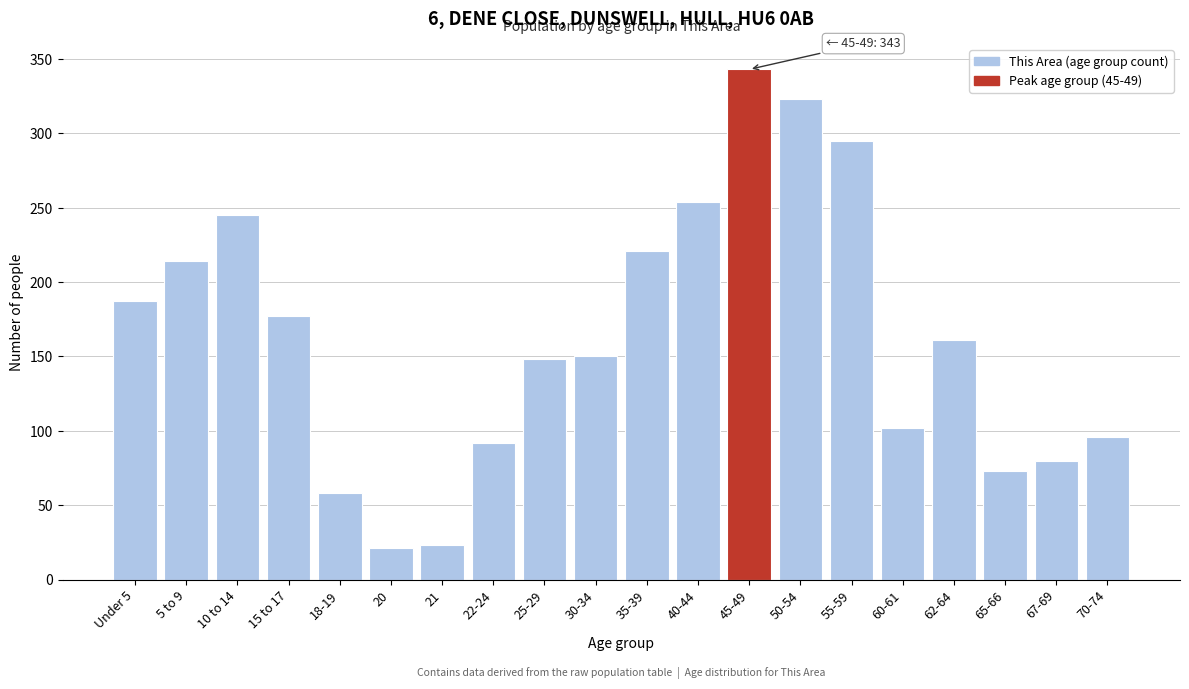

Reading left to right, extract all data points from this chart.

187	214	245	177	58	21	23	92	148	150	221	254	343	323	295	102	161	73	80	96